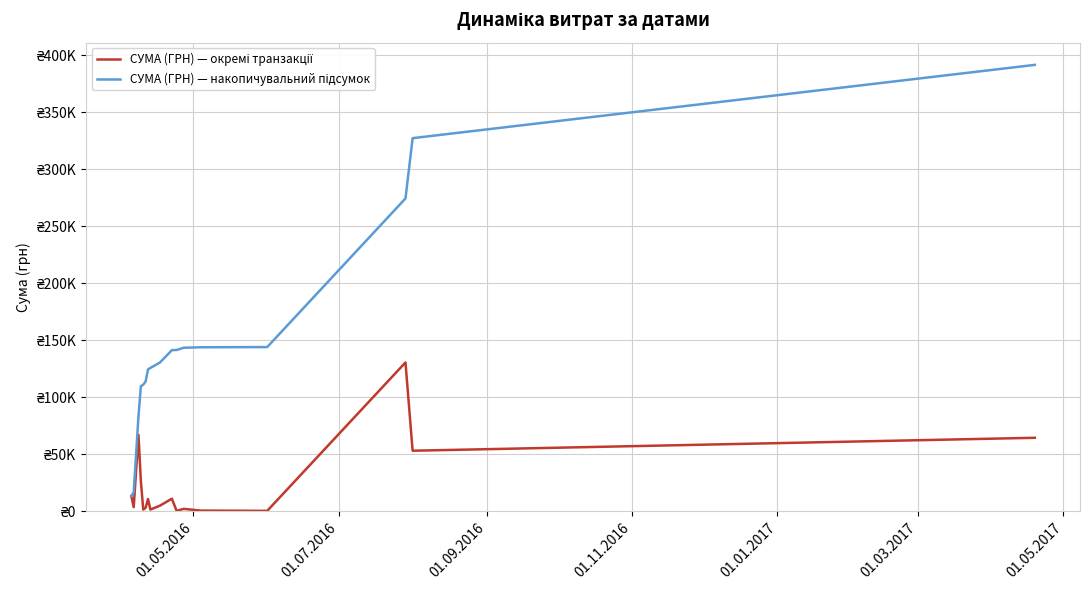

Does the chart display data point markers on the line(s)?

No